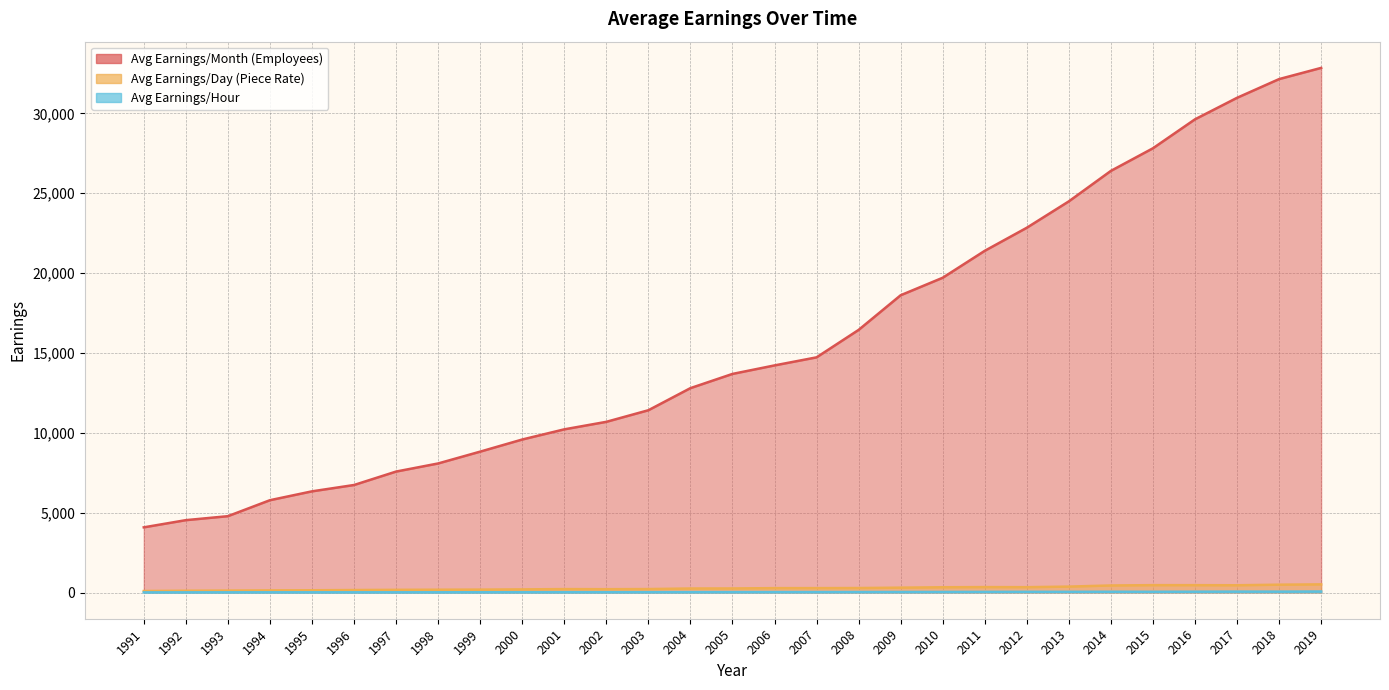

Reading right to left, extract all data points from this chart.

Avg Earnings/Month (Employees): 32848	32147	30975	29628	27815	26400	24492	22839	21395	19708	18612	16442	14724	14219	13686	12796	11412	10686	10216	9579	8820	8080	7572	6731	6334	5779	4779	4530	4080
Avg Earnings/Day (Piece Rate): 509	489	453	459	460	440	369	333	338	328	303	279	274	273	253	250	215	207	213	195	181	175	167	154	140	133	121	111	93
Avg Earnings/Hour: 63	54	56	50	45	47	43	43	39	35	32	30	28	27	25	23	21	19	19	18	16	14	13	13	13	13	11	10	8